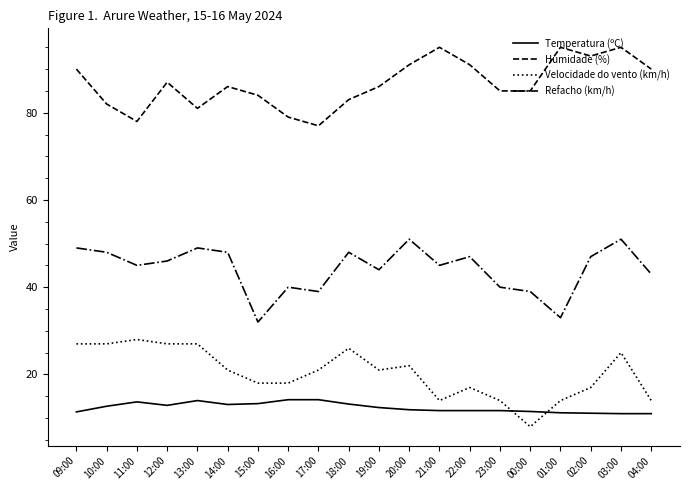

Is this an area chart (filled region under the line)?

No